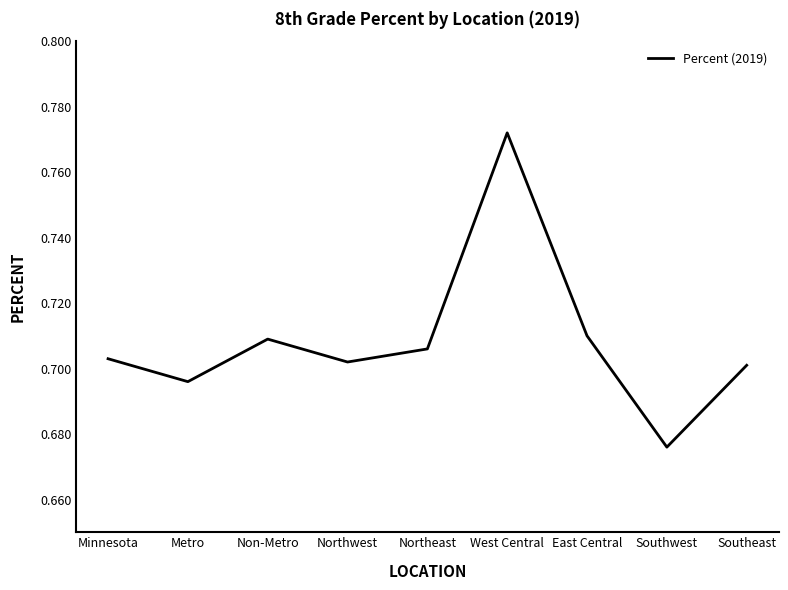

Which category has the highest value across all series?

West Central